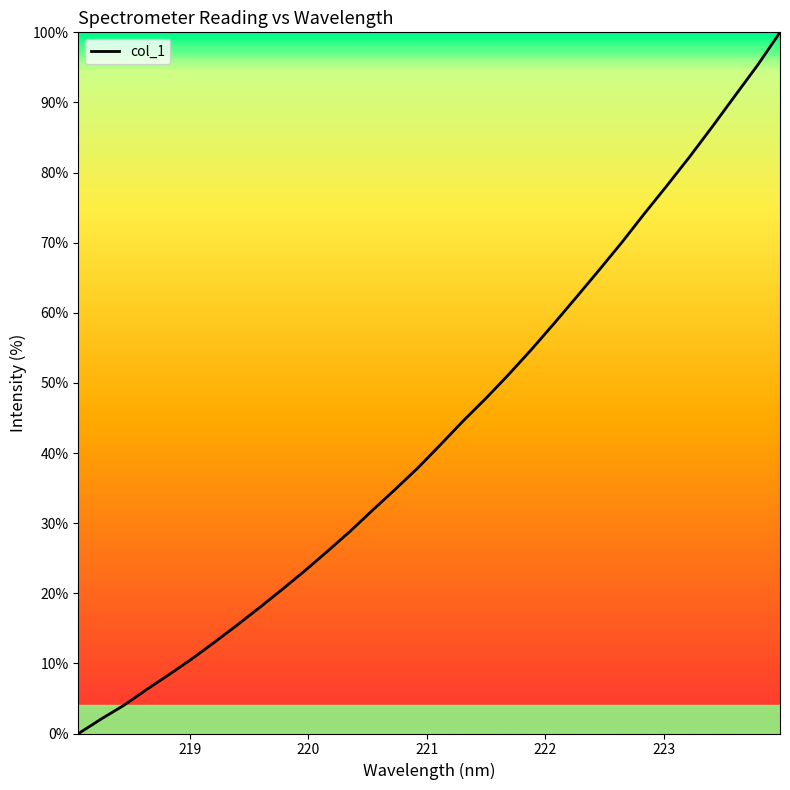

What is the maximum value shown in the chart?

100.0